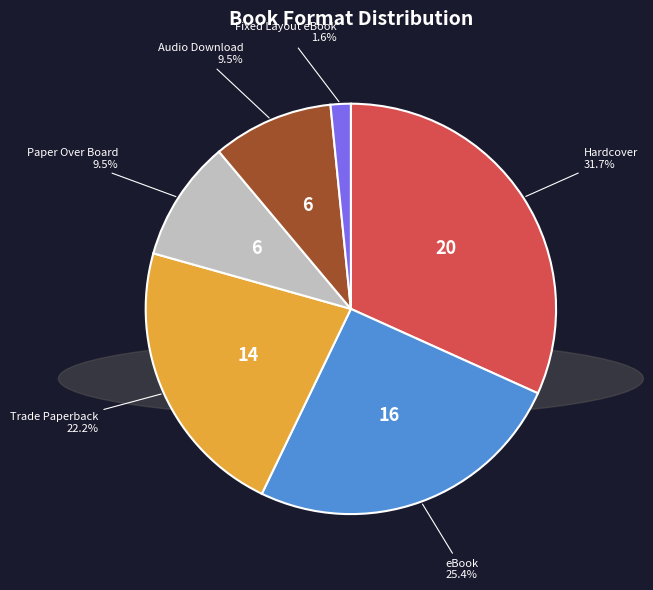

Approximately how many times larger is the value at Trade Paperback compared to Audio Download?

2.3